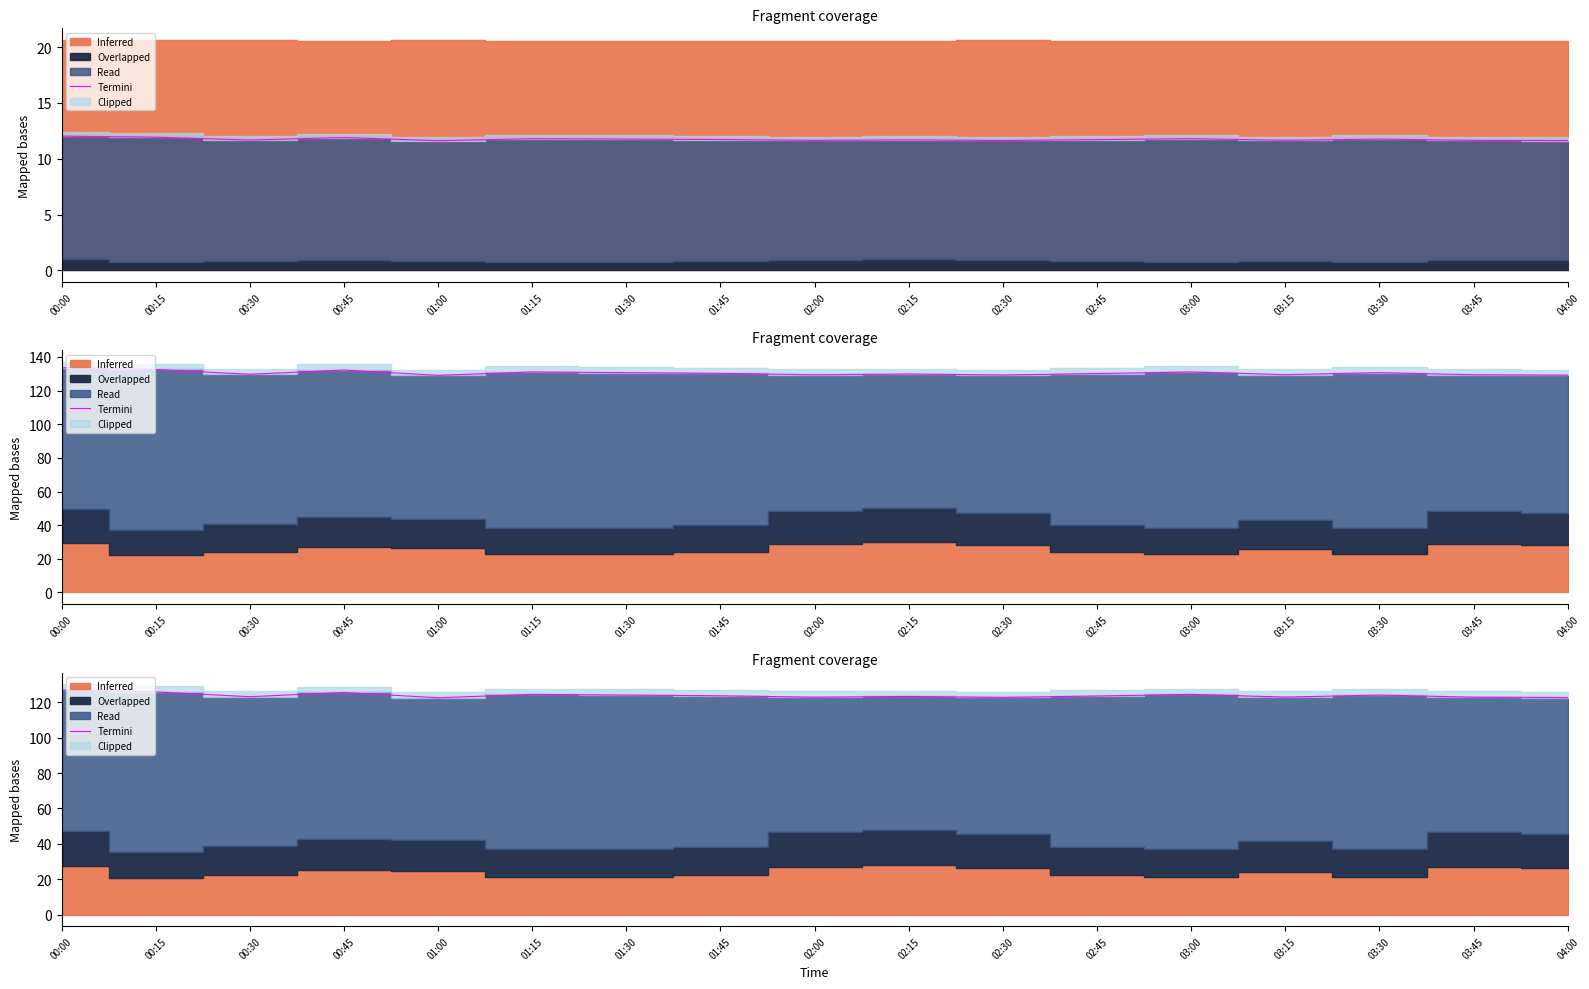

Rank the categories by value from highest to lowest.

00:00, 00:15, 00:45, 01:15, 03:00, 01:30, 03:30, 01:45, 02:45, 02:15, 00:30, 03:15, 02:00, 03:45, 02:30, 04:00, 01:00